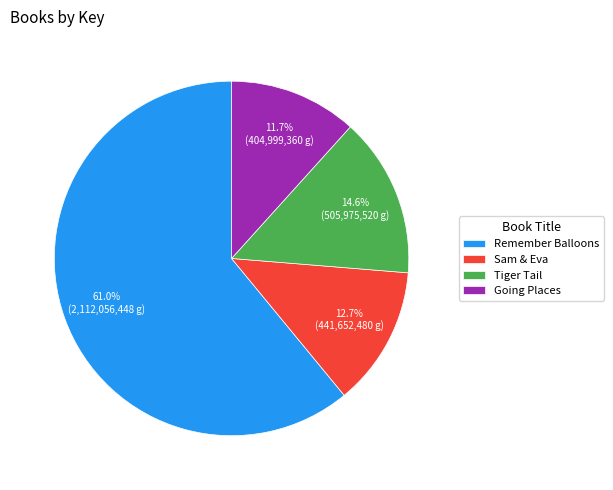

To the nearest percent, what is the combined percentage of Sam & Eva and Going Places?

24%